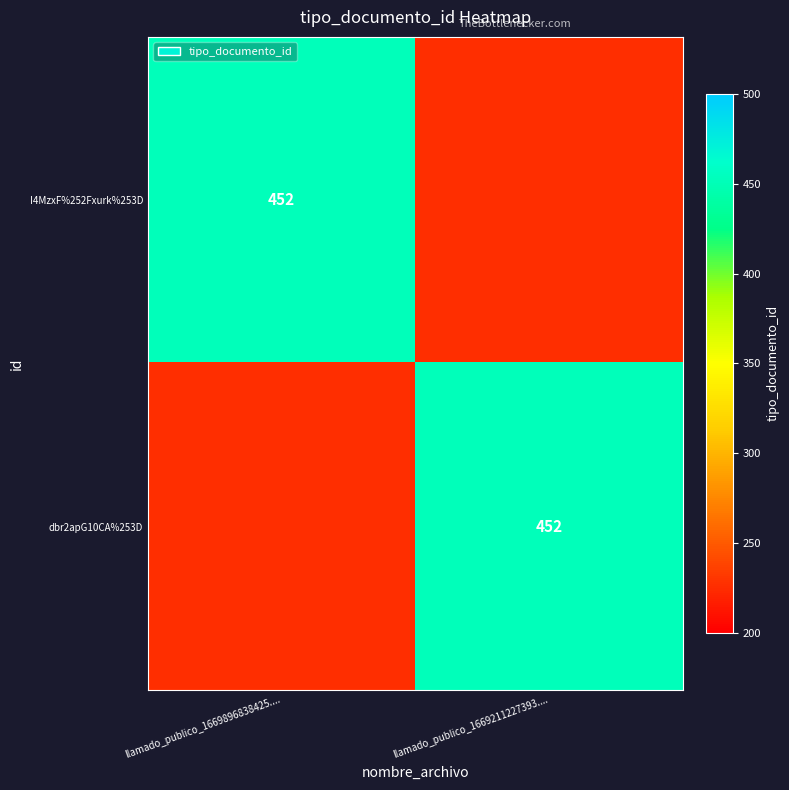

Is it true that dbr2apG10CA%253D equals 213 at llamado_publico_1669211227393....?

False